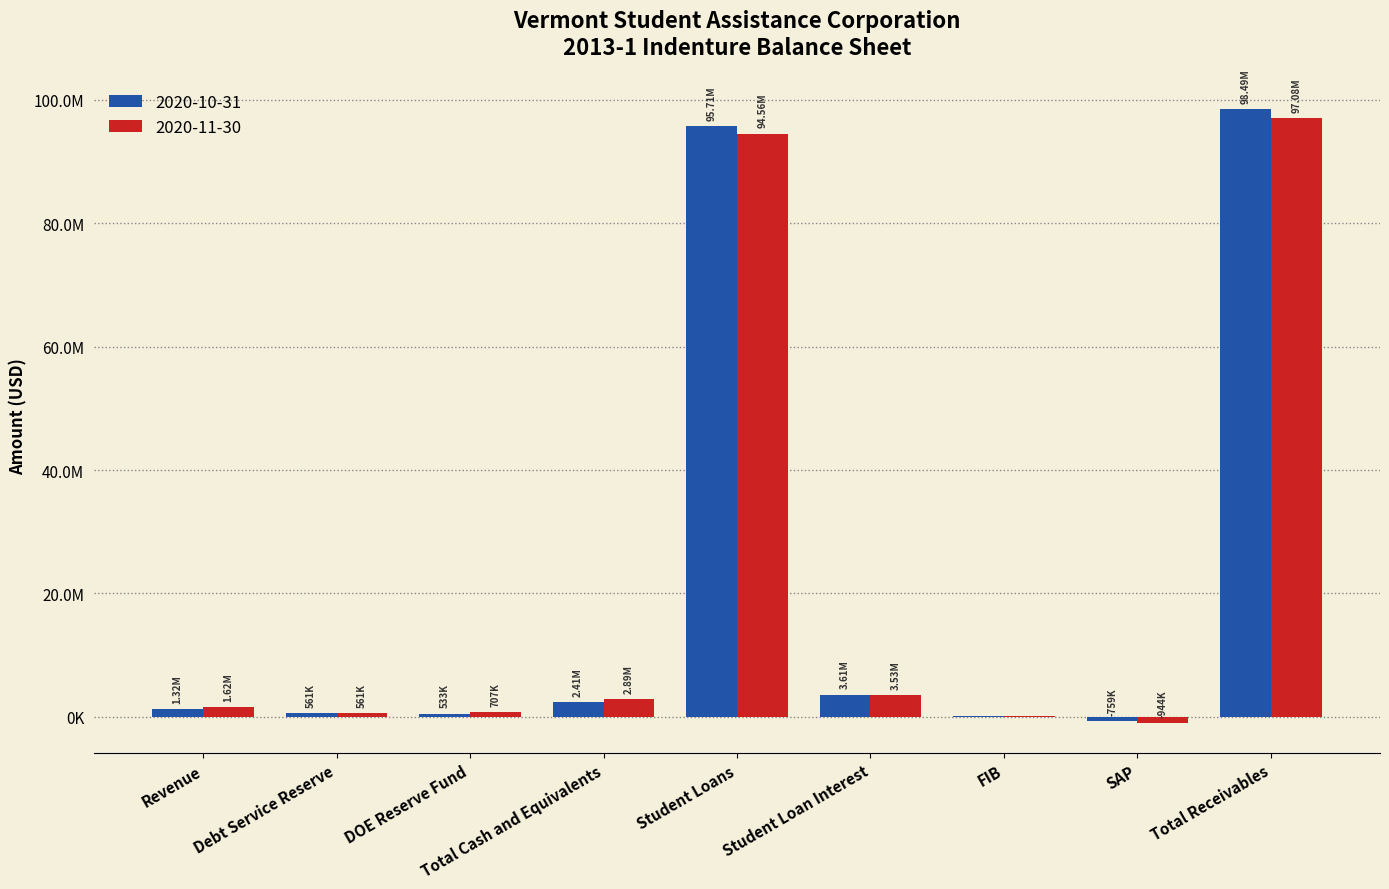

At how many categories does at least one series exceed 39137674?

2